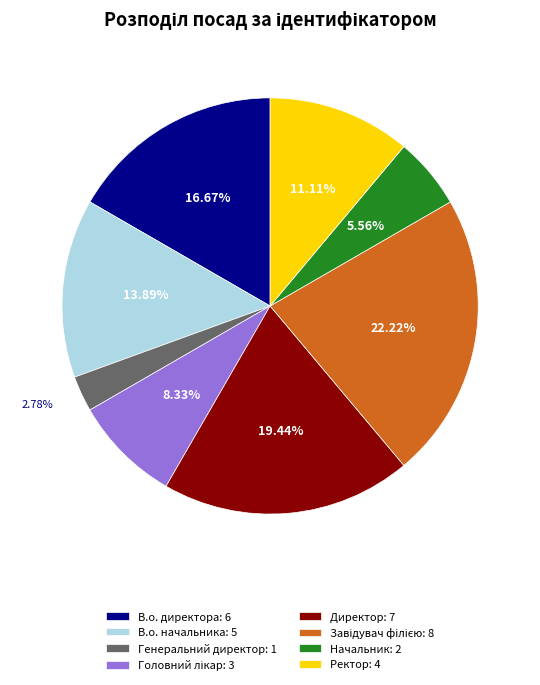

What is the ratio of the value at Начальник: 2 to the value at В.о. директора: 6?

0.3